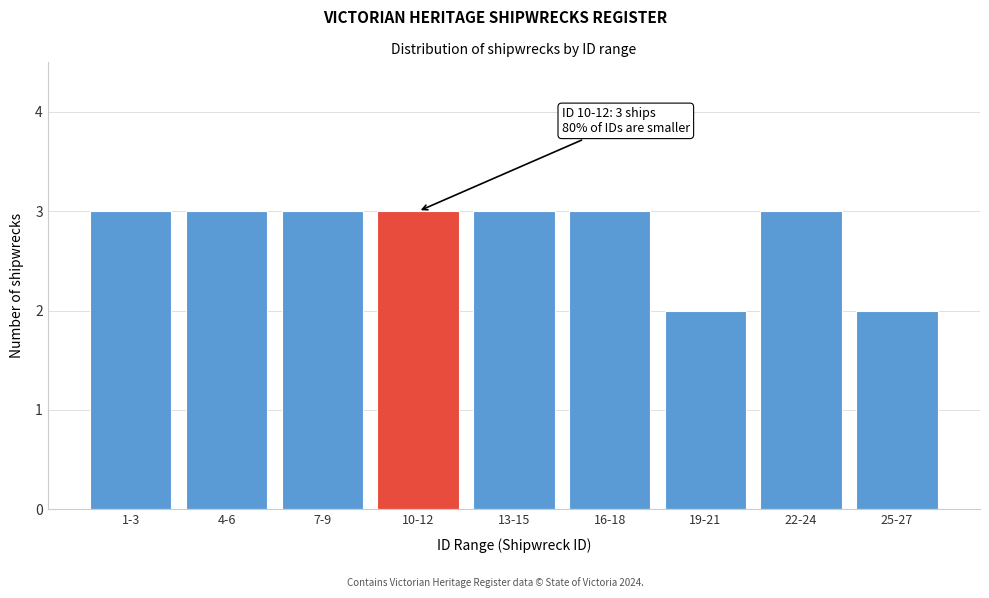

Reading right to left, list all the values displayed in this chart.

2	3	2	3	3	3	3	3	3